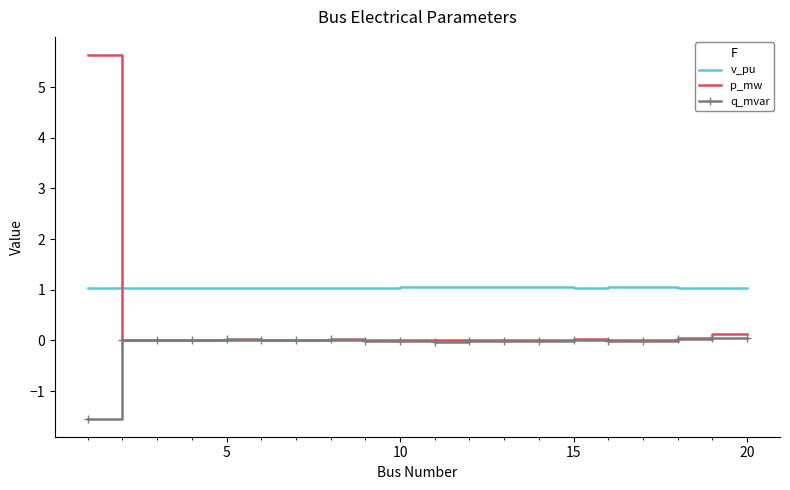

List the series in order of their overall mean, lowest first.

q_mvar, p_mw, v_pu